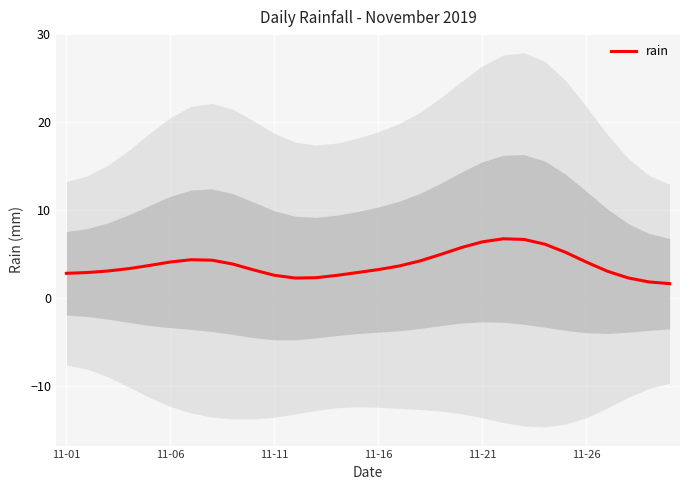

Reading left to right, list all the values displayed in this chart.

2.8	2.9	3.0	3.3	3.7	4.1	4.3	4.3	3.8	3.2	2.6	2.2	2.3	2.5	2.9	3.2	3.6	4.2	4.9	5.7	6.4	6.7	6.6	6.1	5.2	4.1	3.0	2.3	1.8	1.6